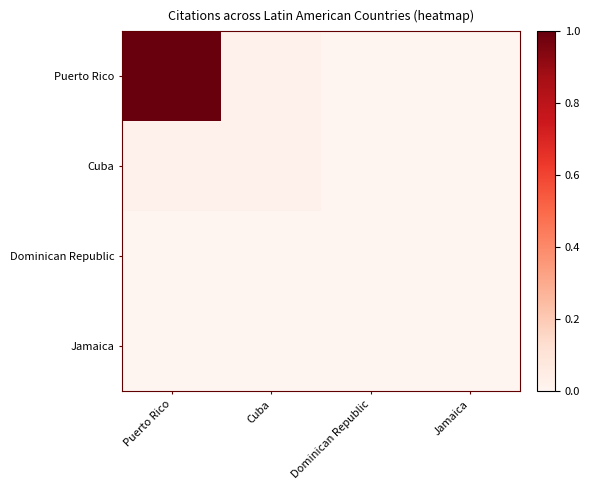

Reading right to left, list all the values displayed in this chart.

Puerto Rico: Jamaica=0.0	Dominican Republic=0.0	Cuba=0.0	Puerto Rico=1.0
Cuba: Jamaica=0.0	Dominican Republic=0.0	Cuba=0.0	Puerto Rico=0.0
Dominican Republic: Jamaica=0.0	Dominican Republic=0.0	Cuba=0.0	Puerto Rico=0.0
Jamaica: Jamaica=0.0	Dominican Republic=0.0	Cuba=0.0	Puerto Rico=0.0